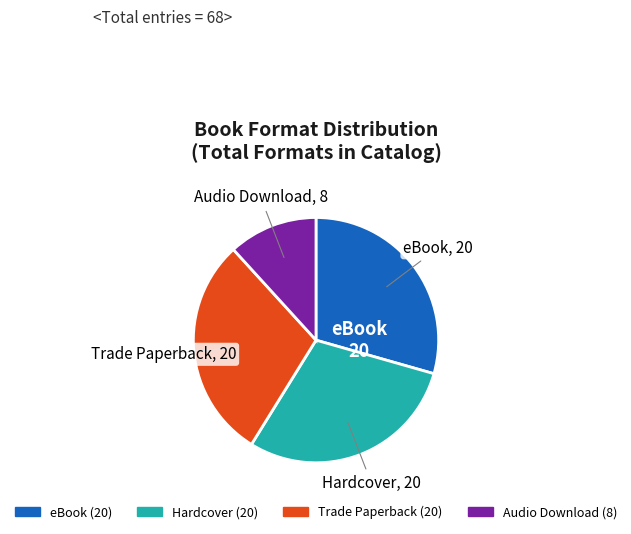

The Trade Paperback slice represents 8% of the pie. True or false?

False